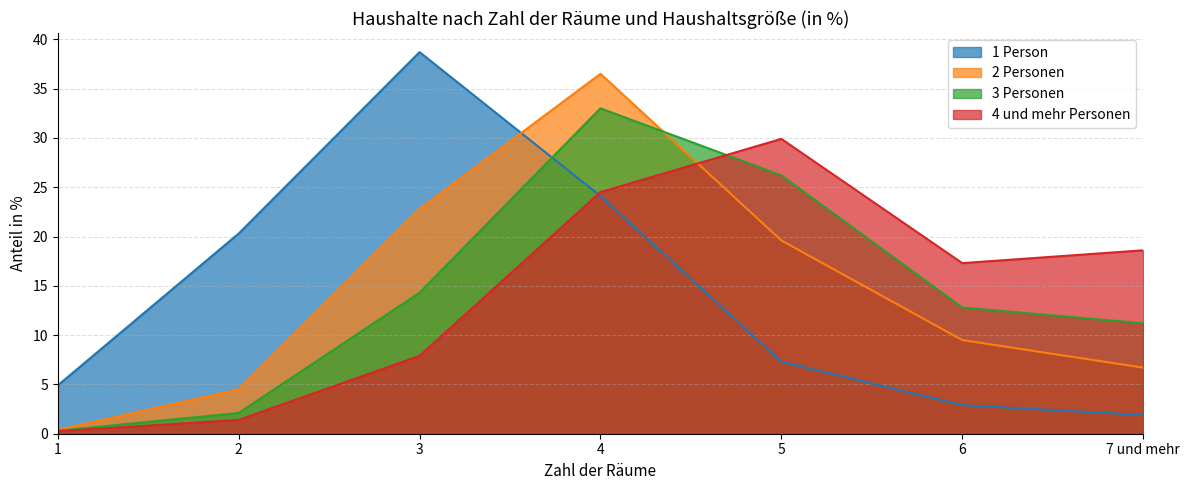

At which category is the sum across all series the highest?

4